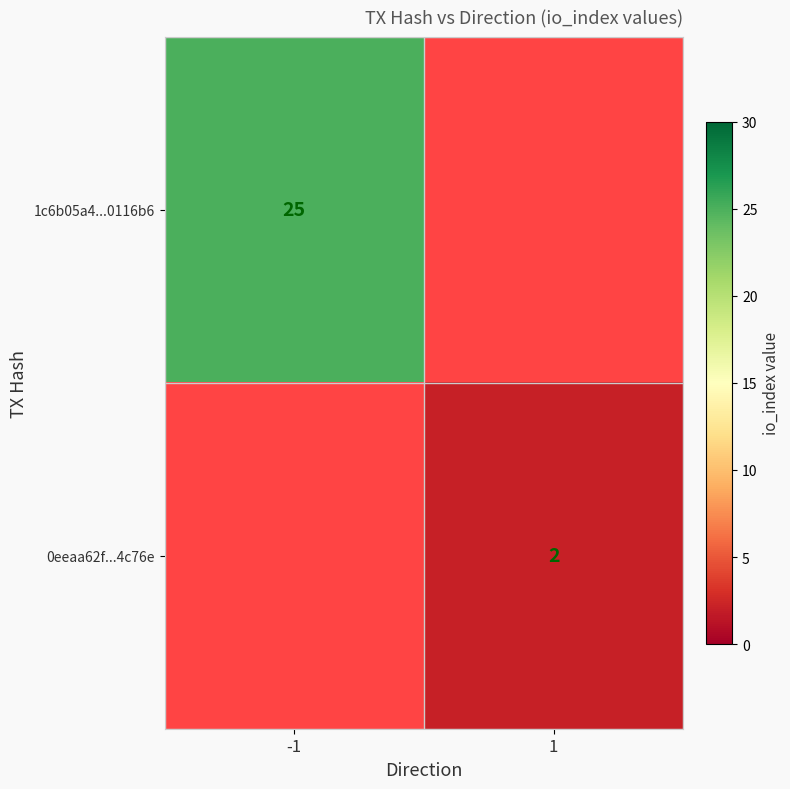

The value of 0eeaa62f...4c76e at 1 is 3. True or false?

False